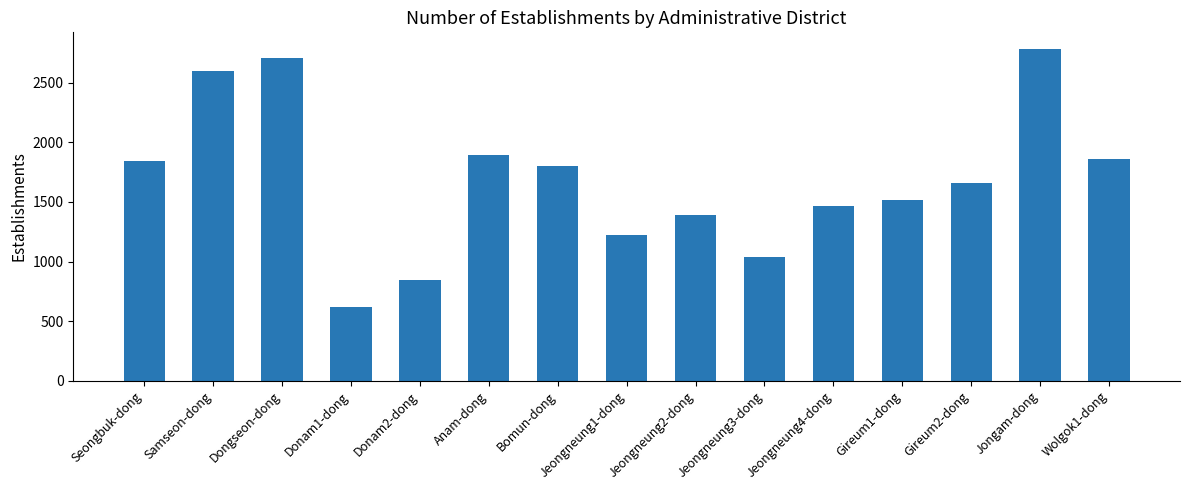

What is the value of the 8th bar from the left?

1220